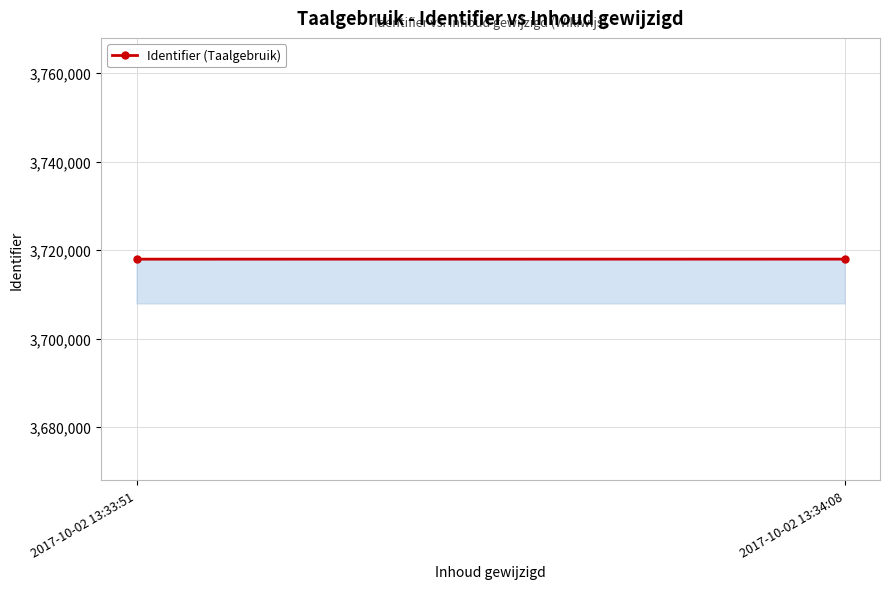

List the labels in order of value, largest first.

2017-10-02 13:34:08, 2017-10-02 13:33:51